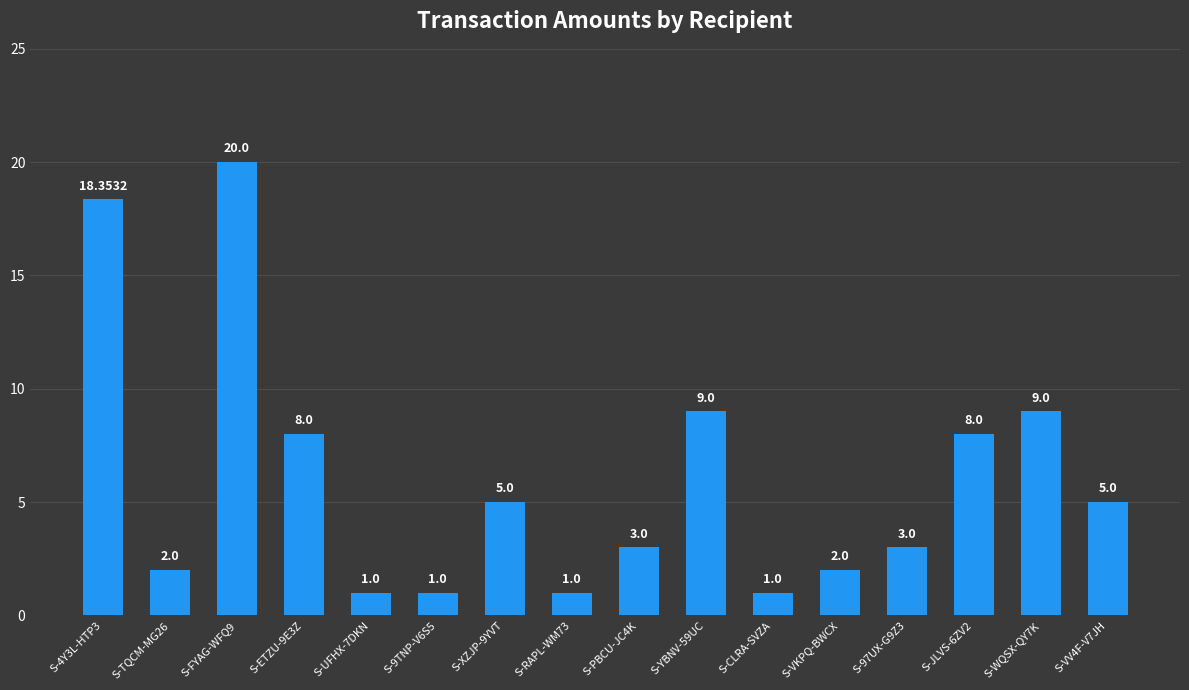

How many data points are less than 5?

8